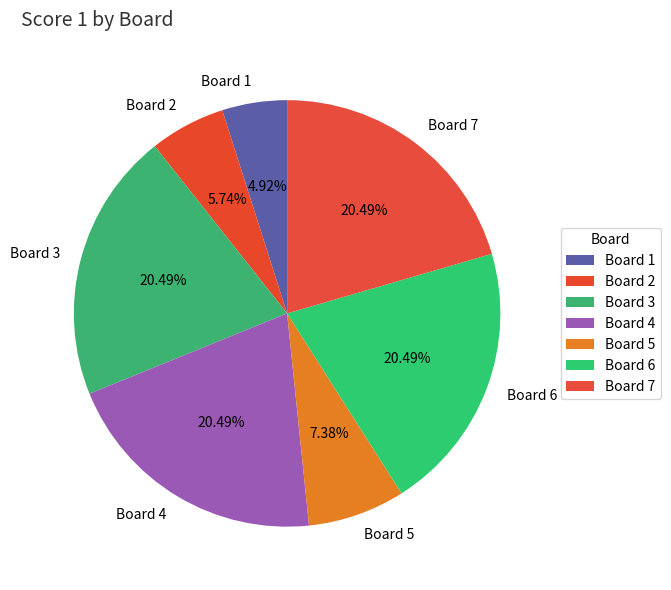

How many segments does this pie chart have?

7